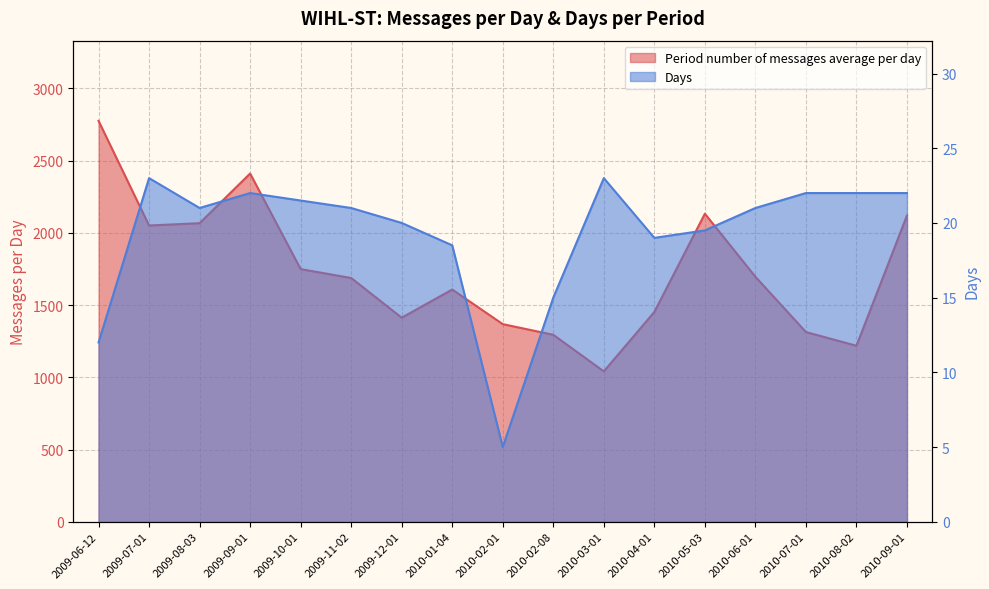

What is the greatest value displayed?

2775.4